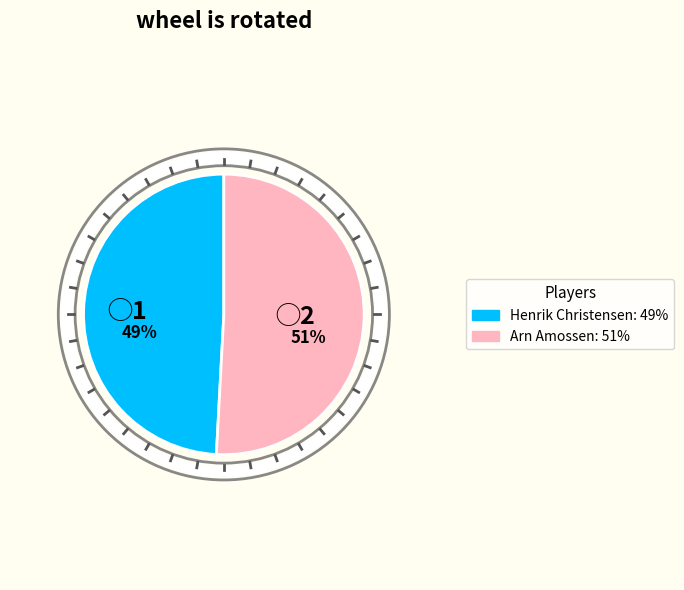

How many segments does this pie chart have?

2